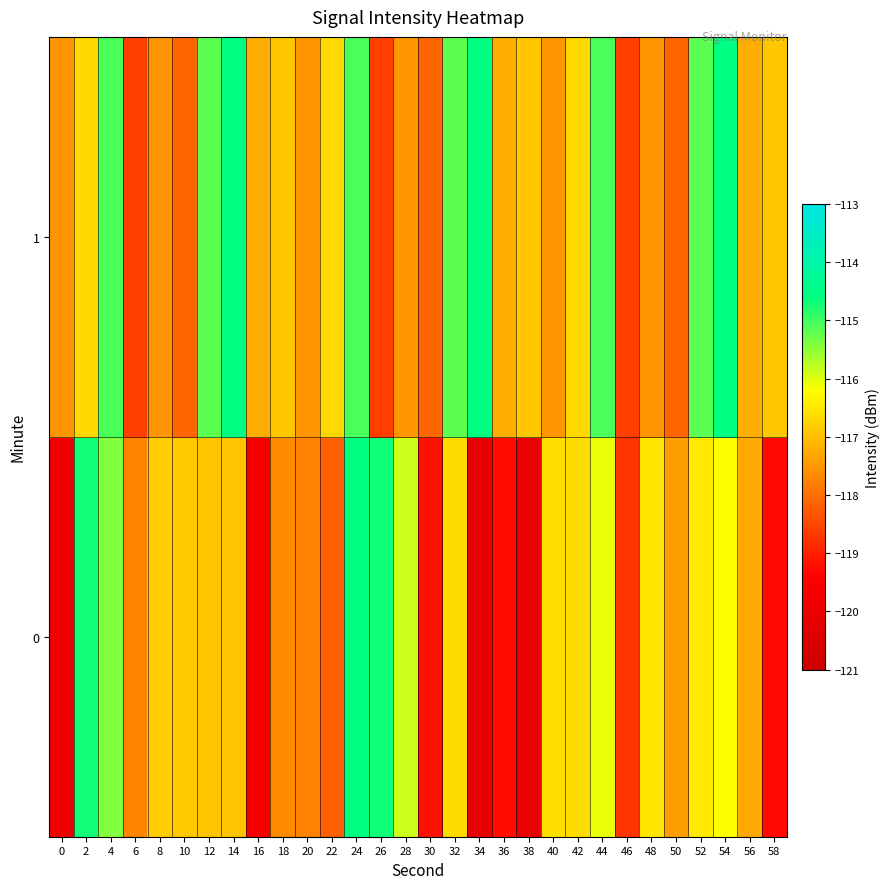

Reading left to right, transcribe all the data shown in this chart.

0: 0=-119.8	2=-114.7	4=-115.4	6=-117.7	8=-116.8	10=-116.9	12=-116.9	14=-116.9	16=-119.7	18=-117.7	20=-117.7	22=-118.2	24=-114.6	26=-114.7	28=-115.9	30=-119.2	32=-116.6	34=-120.1	36=-119.2	38=-120.1	40=-116.6	42=-116.6	44=-116.1	46=-118.7	48=-116.5	50=-117.4	52=-116.5	54=-116.2	56=-117.3	58=-119.3
1: 0=-117.5	2=-116.7	4=-115.1	6=-118.6	8=-117.5	10=-118.1	12=-115.2	14=-114.6	16=-117.2	18=-116.9	20=-117.5	22=-116.7	24=-115.1	26=-118.6	28=-117.5	30=-118.1	32=-115.2	34=-114.6	36=-117.2	38=-116.9	40=-117.5	42=-116.7	44=-115.1	46=-118.6	48=-117.5	50=-118.1	52=-115.2	54=-114.6	56=-117.2	58=-116.9